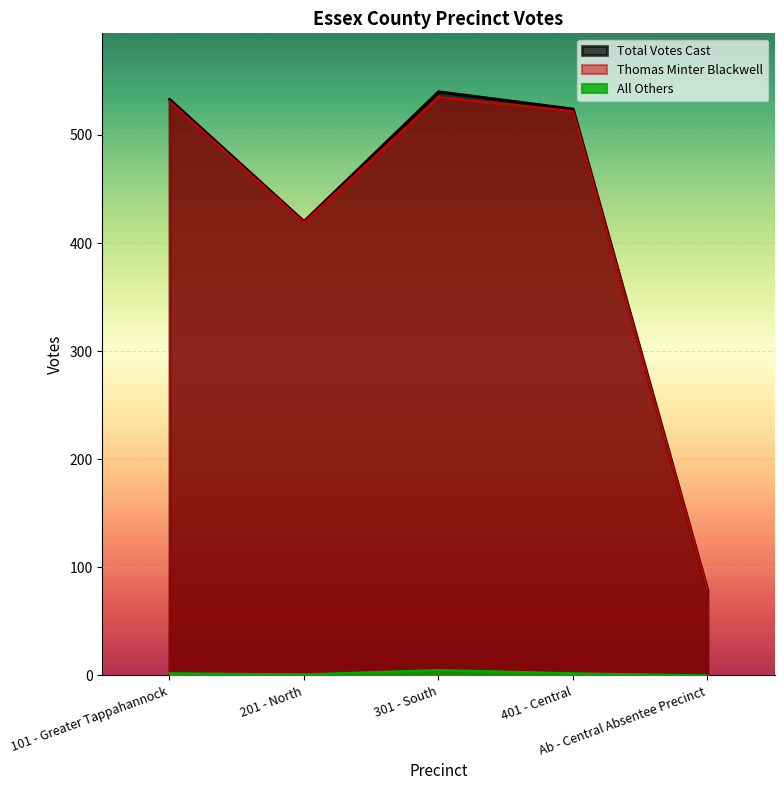

Is the value of Total Votes Cast at 401 - Central greater than the value of All Others at Ab - Central Absentee Precinct?

Yes